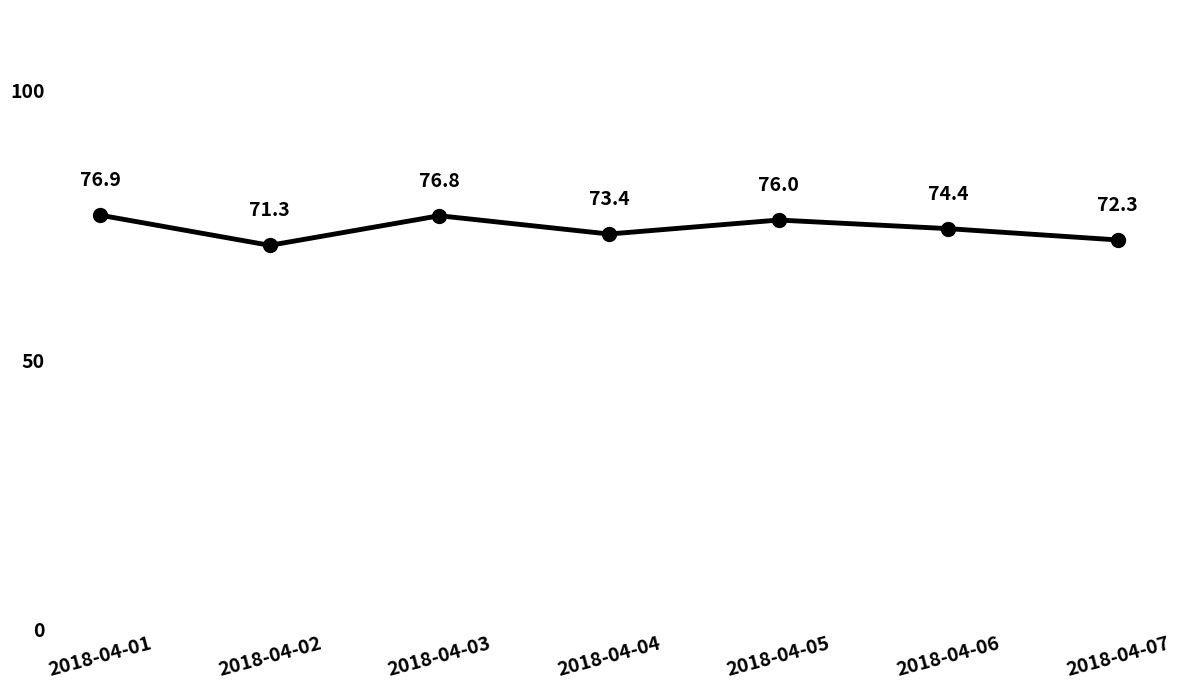

What is the sum of all values?

521.1